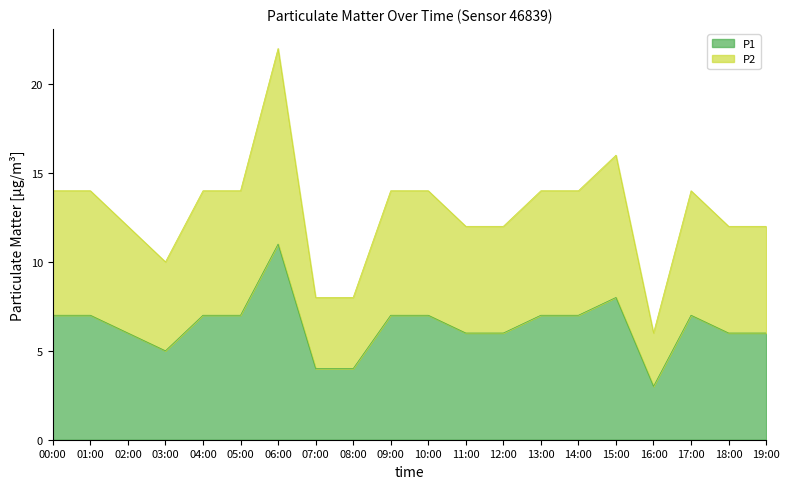

What is the difference between the highest and lowest values at 02:00?

6